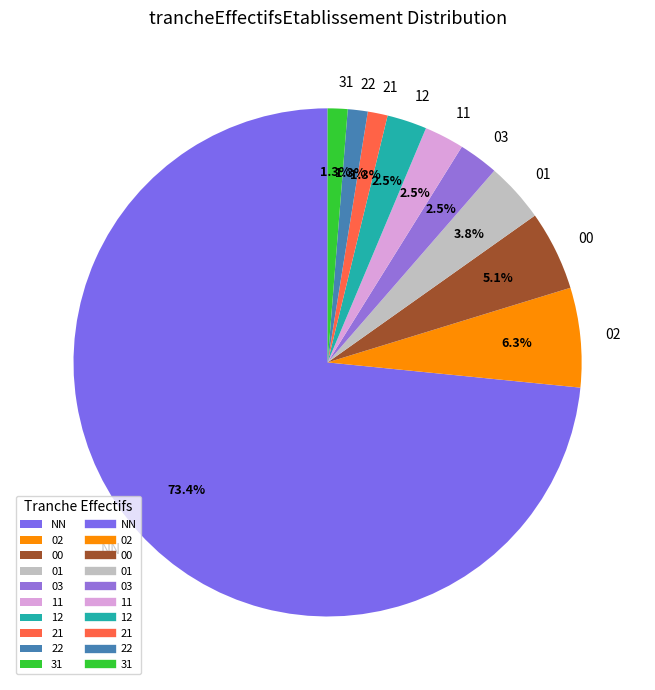

Is there any slice that represents more than half of the pie?

Yes